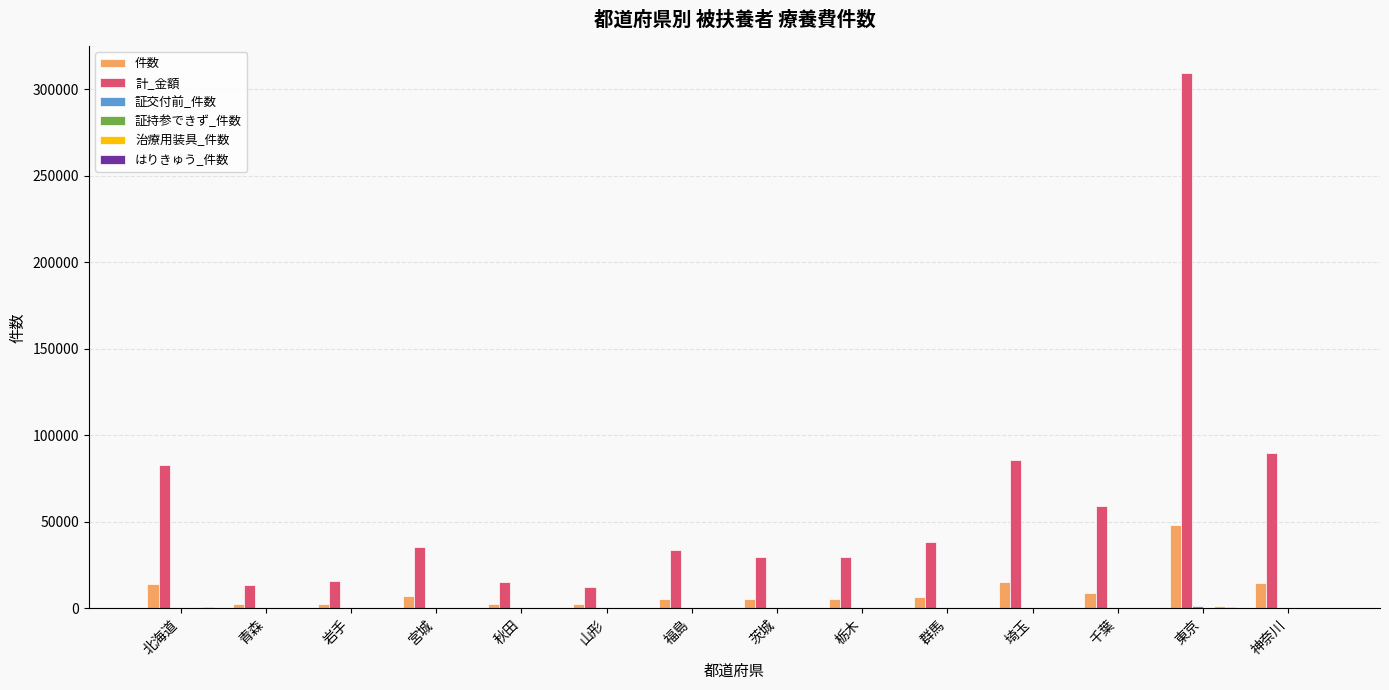

At which category is the sum across all series the highest?

東京